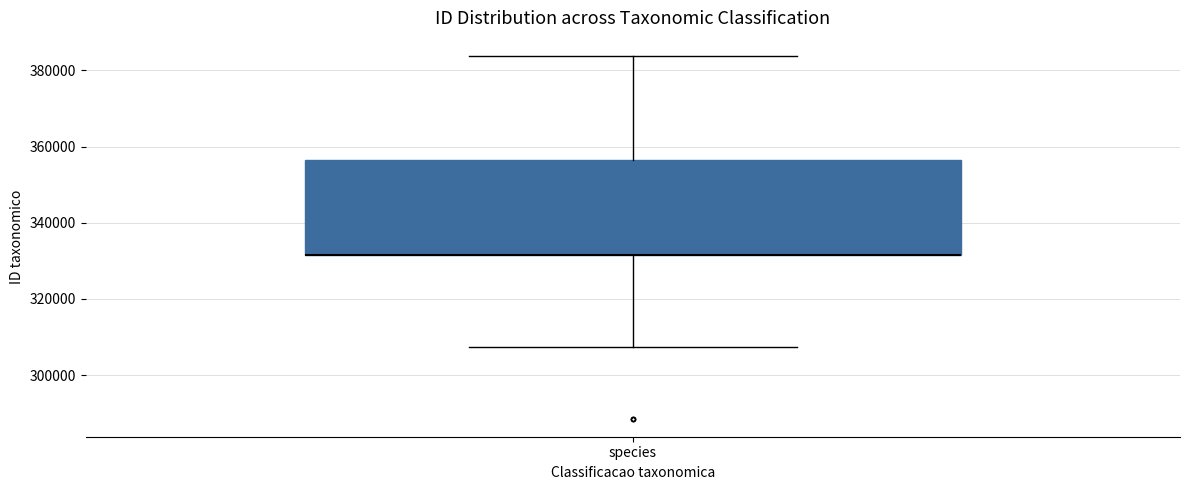

Read this box plot against the y-axis: the position of the median line, the range covered by the box, and the ends of both whiskers. The values are not printed on the chart, so give them approximately, as read against the axis.

median 332000 (drawn on the box's lower edge), box 332000 to 356000, whiskers 308000 to 384000